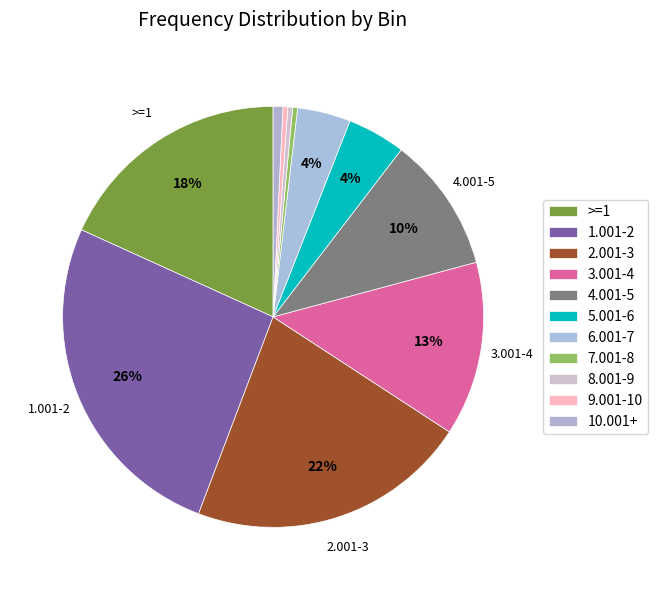

Count the number of slices in the pie.

11